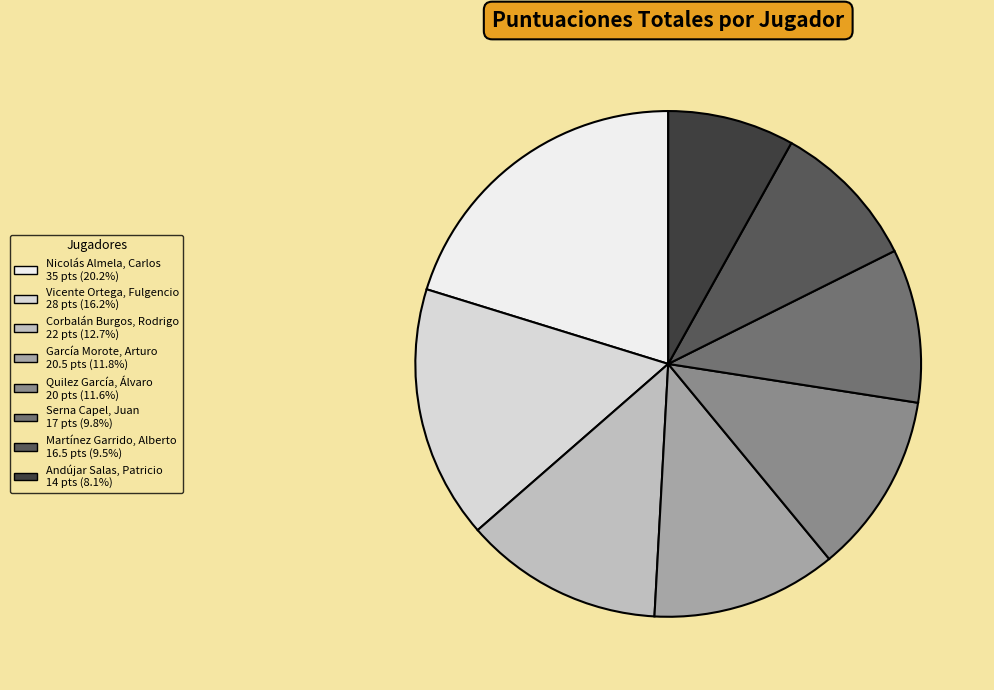

What is the total percentage of Vicente Ortega, Fulgencio and Quilez García, Álvaro?

27.7%